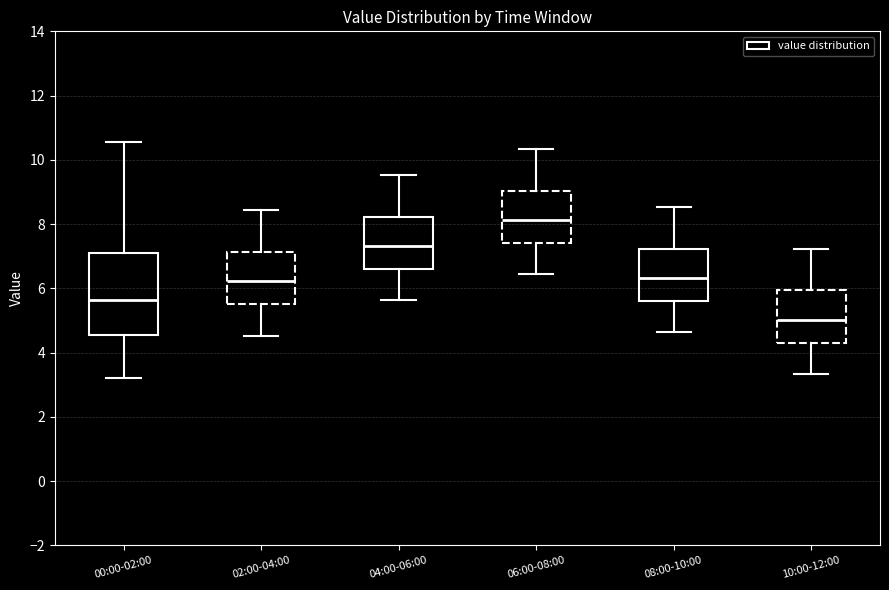

Where is the lower edge of the box for 06:00-08:00 on the y-axis? The values are not printed on the chart, so give them approximately, as read against the axis.

7.4